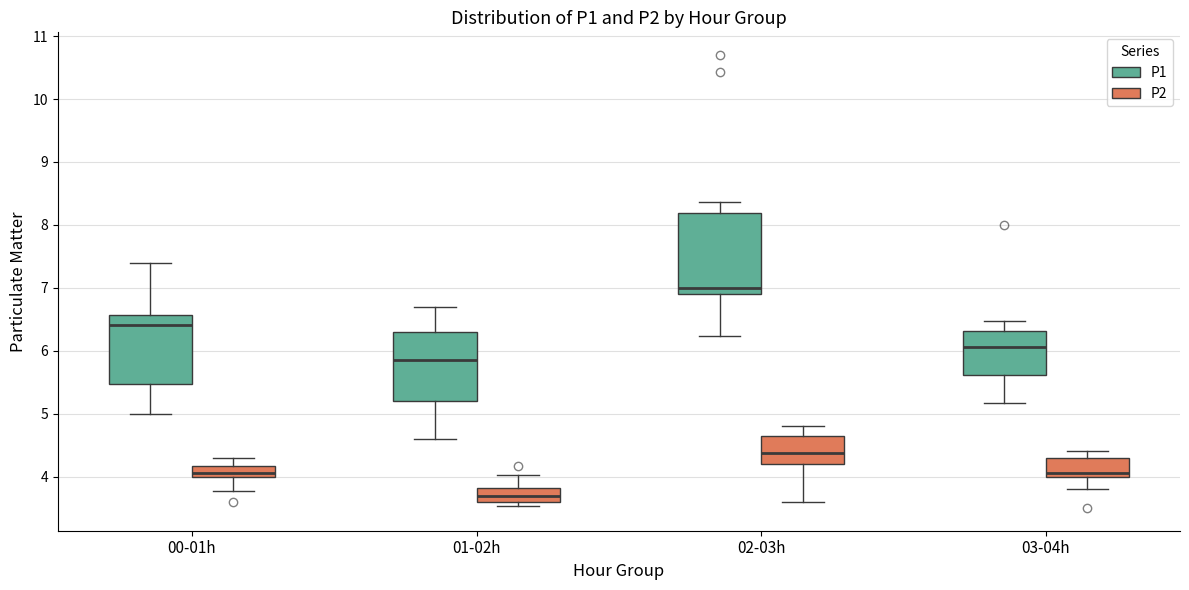

Which box's median line is the highest?

02-03h (P1)